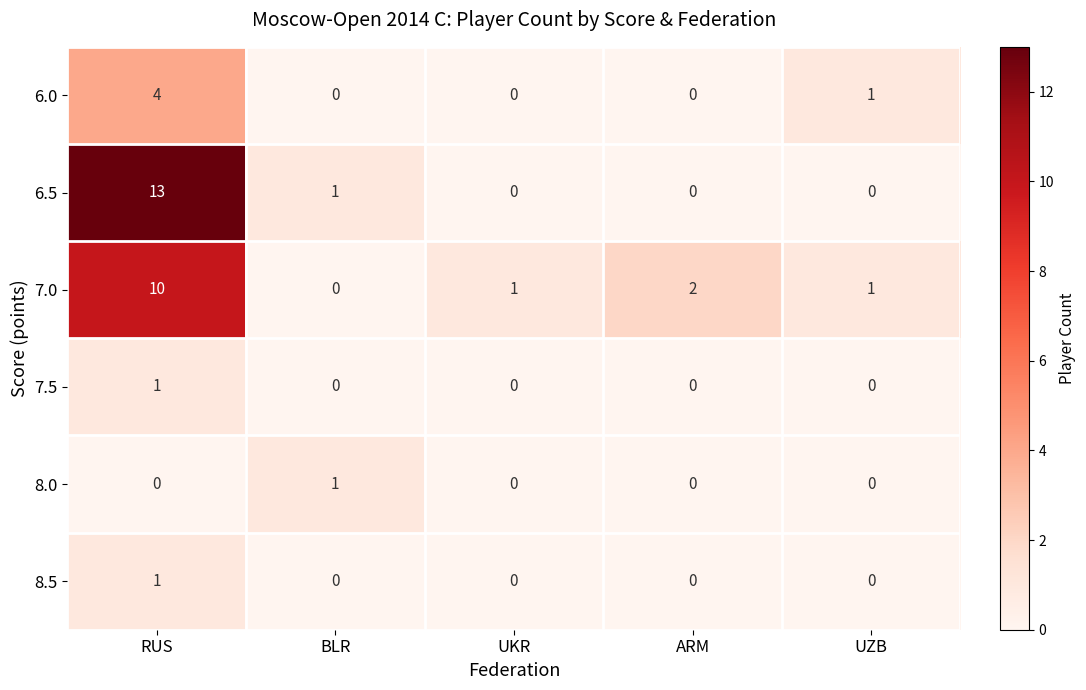

How many 8.0 values are between 0 and 1?

5